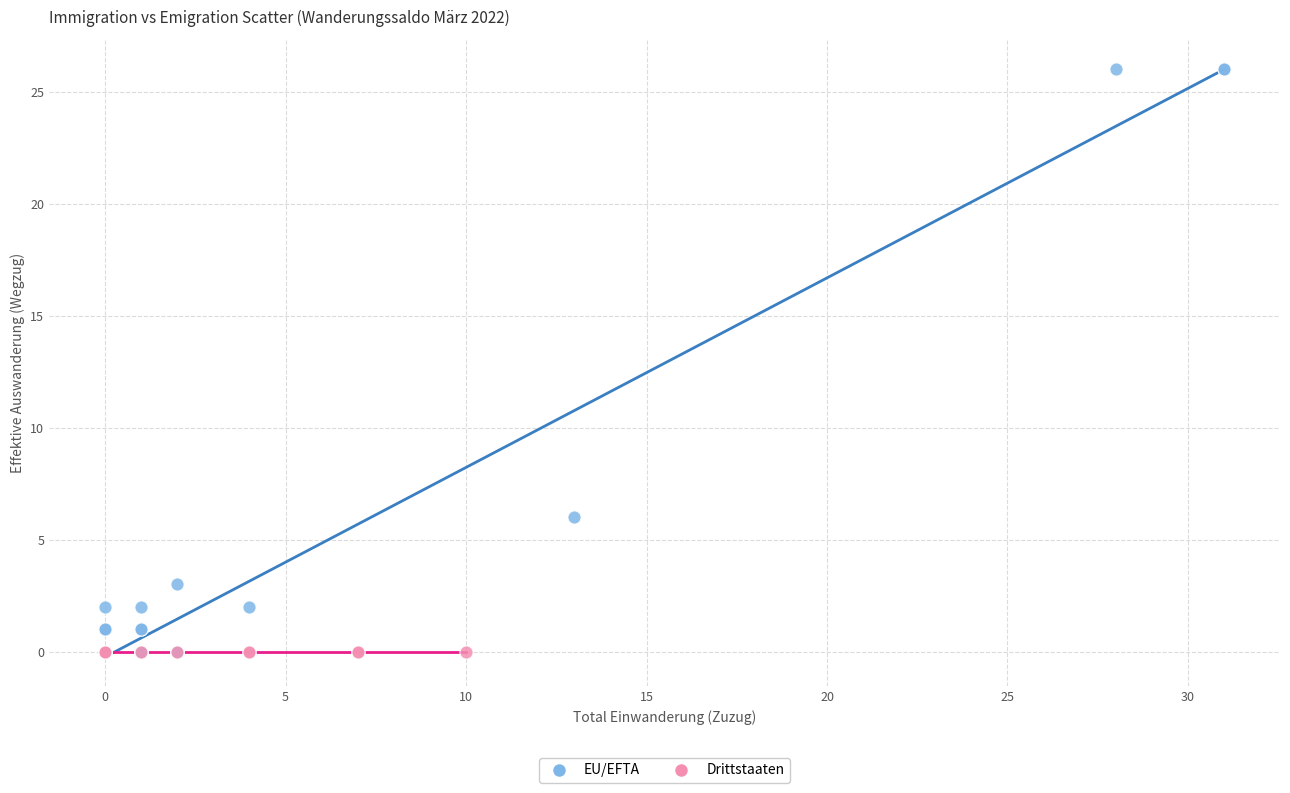

Which series contains the highest Y value?

EU/EFTA